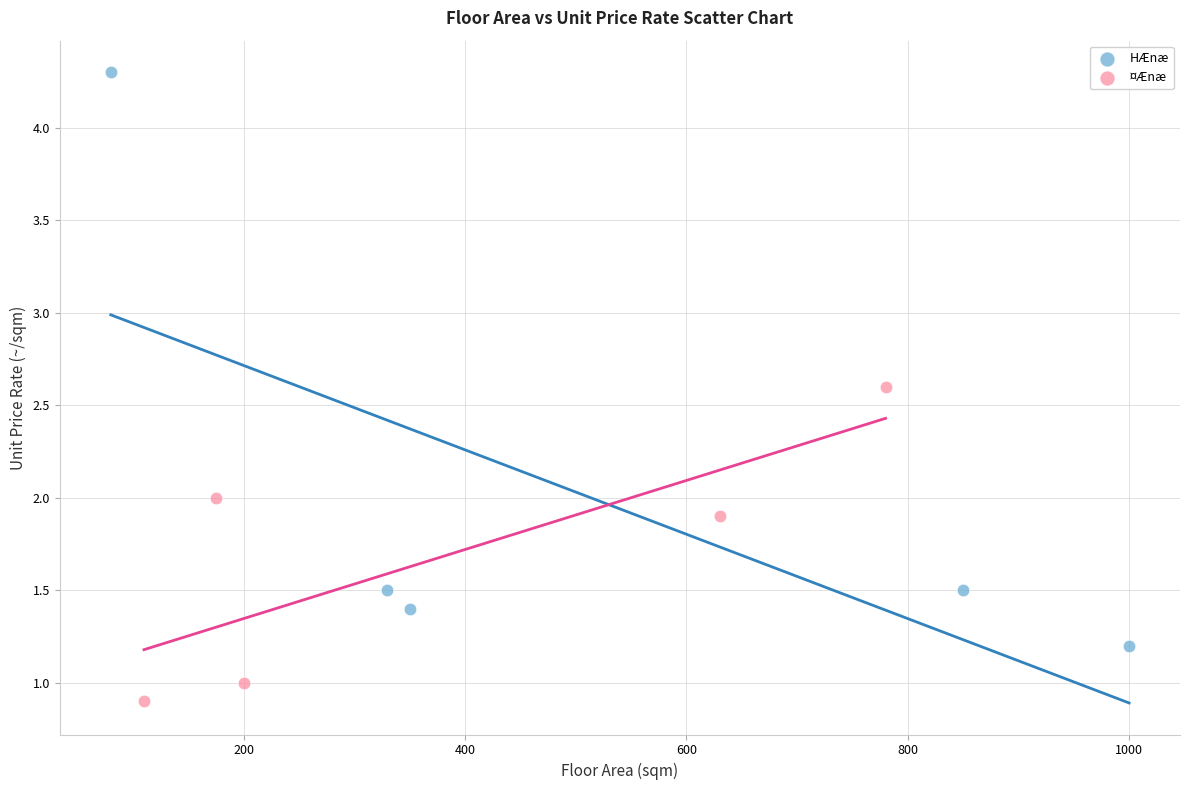

Which series reaches the minimum Y coordinate?

¤Ænæ